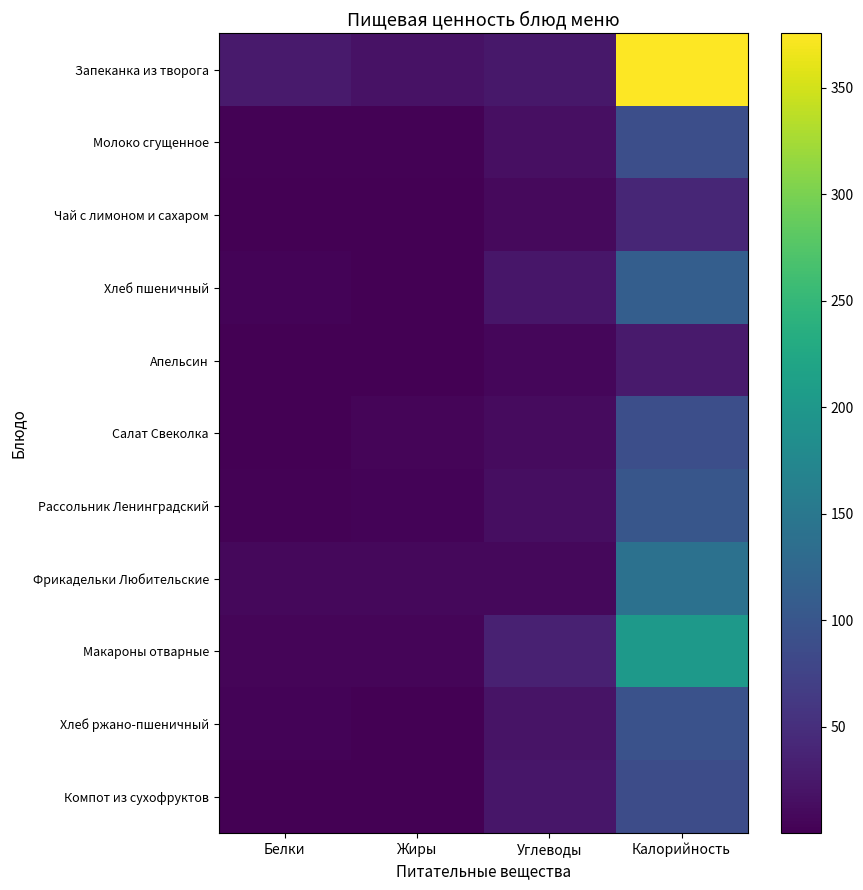

Reading left to right, list all the values displayed in this chart.

Запеканка из творога: Белки=26.6	Жиры=18.6	Углеводы=24.9	Калорийность=375.6
Молоко сгущенное: Белки=2.0	Жиры=2.4	Углеводы=15.8	Калорийность=90.5
Чай с лимоном и сахаром: Белки=0.1	Жиры=0.0	Углеводы=10.2	Калорийность=40.1
Хлеб пшеничный: Белки=3.3	Жиры=0.3	Углеводы=23.4	Калорийность=112.0
Апельсин: Белки=0.5	Жиры=0.2	Углеводы=6.1	Калорийность=26.5
Салат Свеколка: Белки=0.8	Жиры=5.3	Углеводы=11.0	Калорийность=90.7
Рассольник Ленинградский: Белки=1.8	Жиры=4.2	Углеводы=14.4	Калорийность=101.2
Фрикадельки Любительские: Белки=8.7	Жиры=8.4	Углеводы=7.6	Калорийность=140.7
Макароны отварные: Белки=5.5	Жиры=4.6	Углеводы=34.6	Калорийность=201.1
Хлеб ржано-пшеничный: Белки=3.2	Жиры=0.6	Углеводы=20.4	Калорийность=94.8
Компот из сухофруктов: Белки=1.0	Жиры=0.1	Углеводы=23.2	Калорийность=87.6